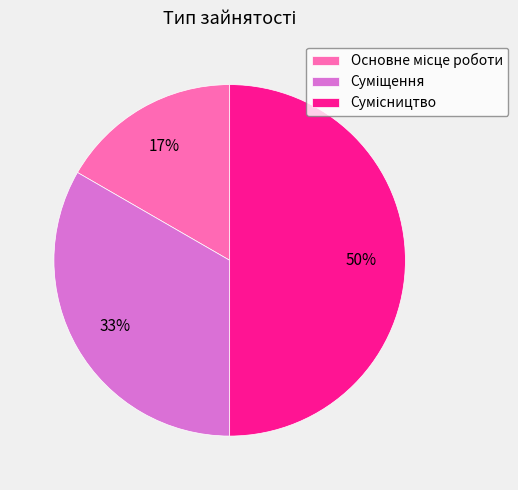

To the nearest percent, what is the difference between the largest and smallest slice percentages?

33%